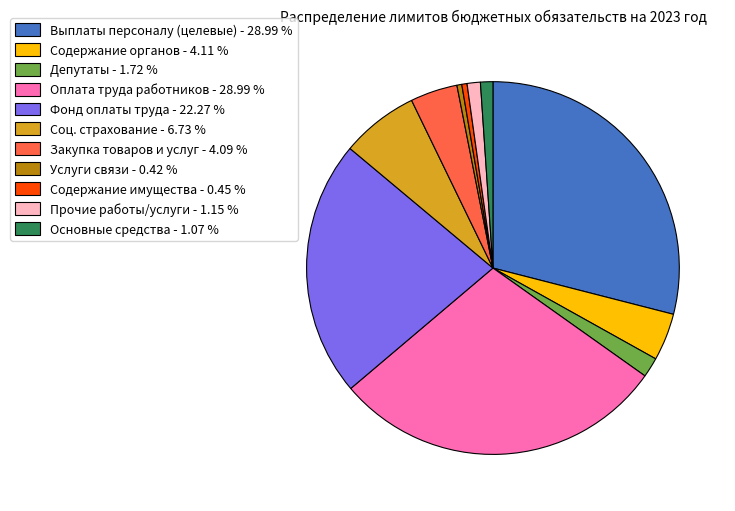

What is the ratio of the value at Услуги связи - 0.42 % to the value at Прочие работы/услуги - 1.15 %?

0.4